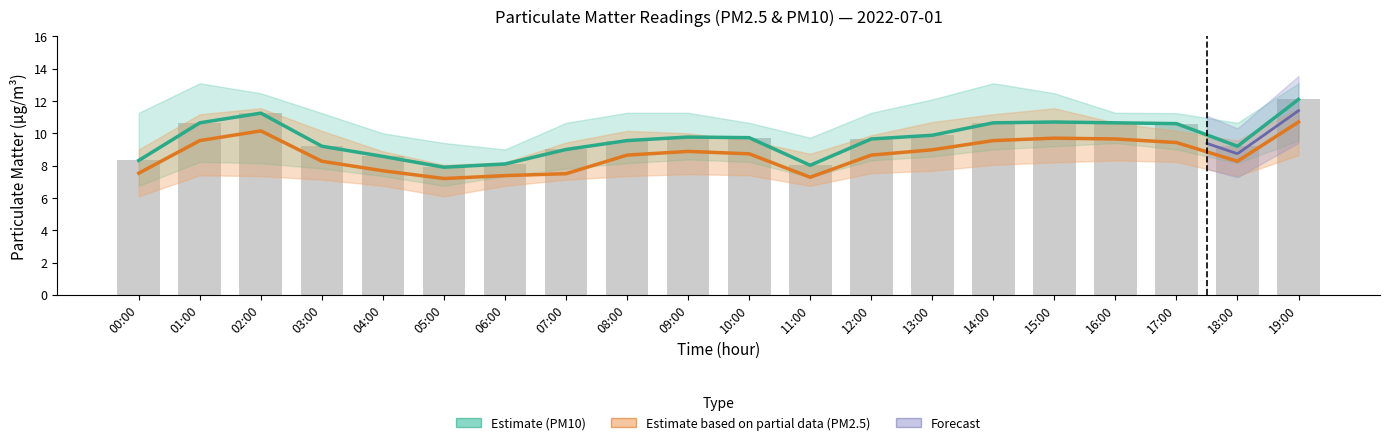

Which series has the largest total across all categories?

PM10 (P1) Estimate